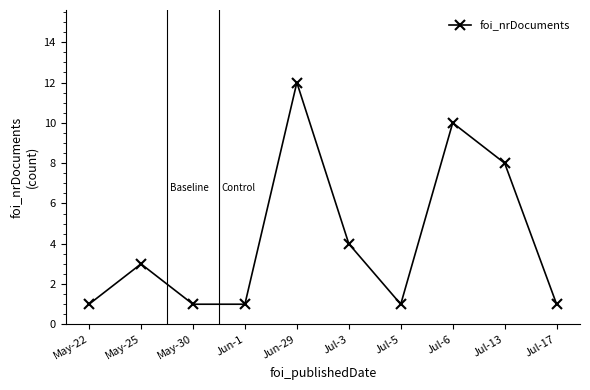

Between Jul-6 and Jul-3, which is larger?

Jul-6